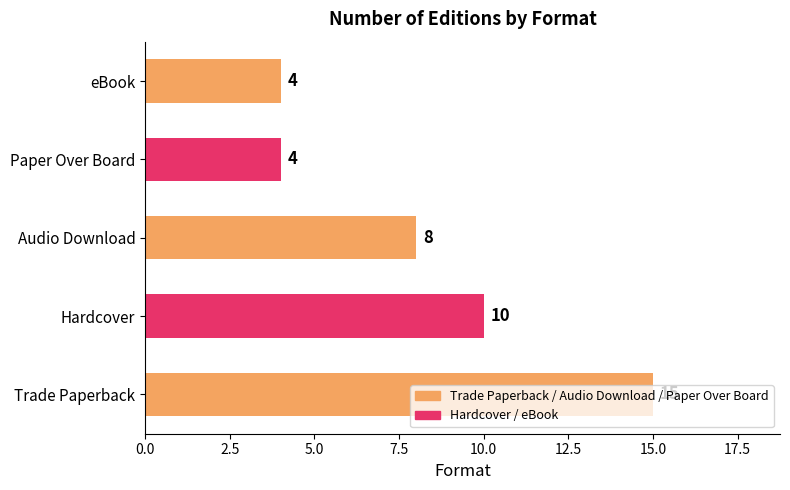

How many values are between 4 and 10?

4